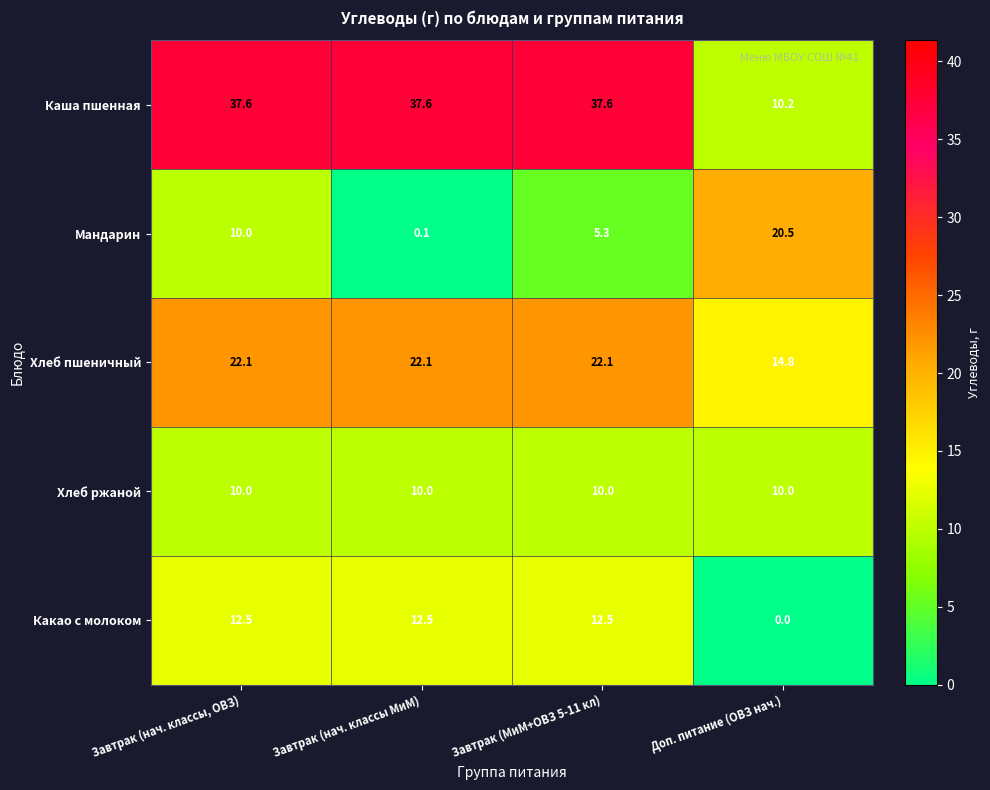

What is the maximum value shown in the chart?

37.6